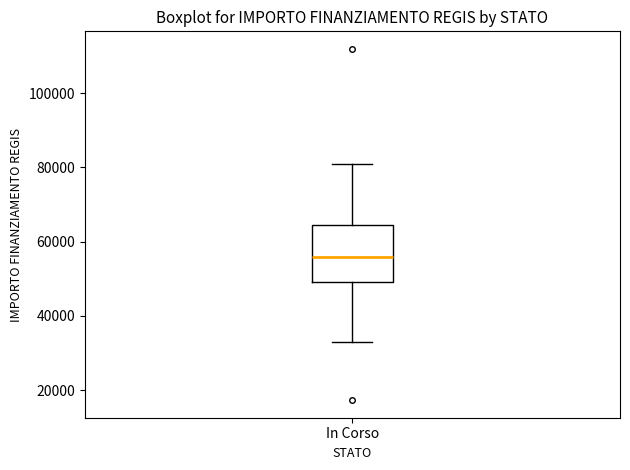

Read this box plot against the y-axis: the position of the median line, the range covered by the box, and the ends of both whiskers. The values are not printed on the chart, so give them approximately, as read against the axis.

median 56000, box 50000 to 64000, whiskers 32000 to 80000